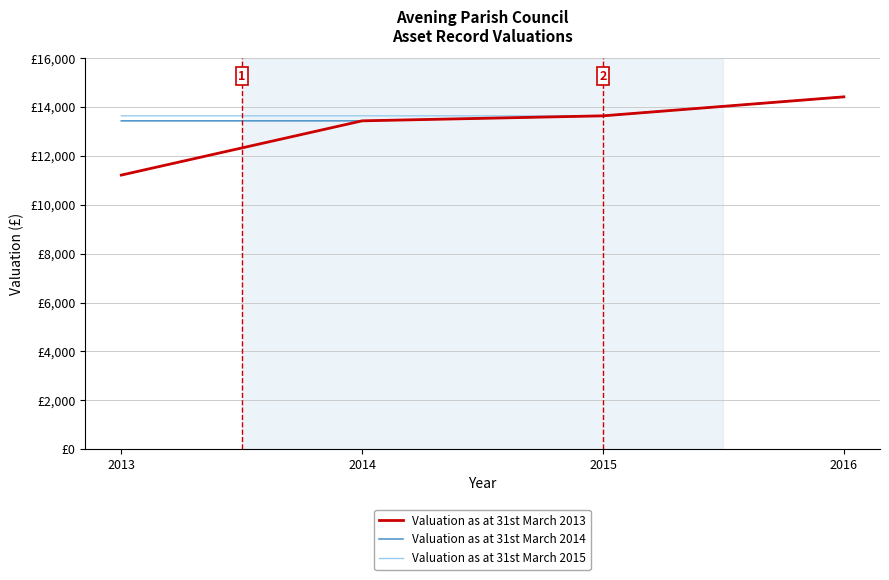

True or false: Valuation as at 31st March 2013 and Valuation as at 31st March 2015 intersect in this chart.

False